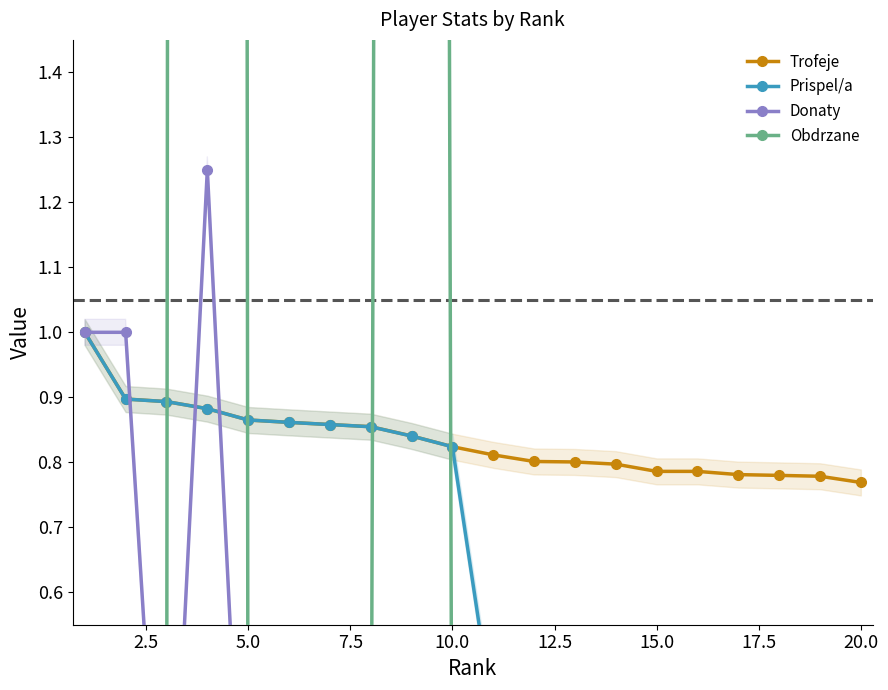

What is the total value across all series at 7.5?

63.0